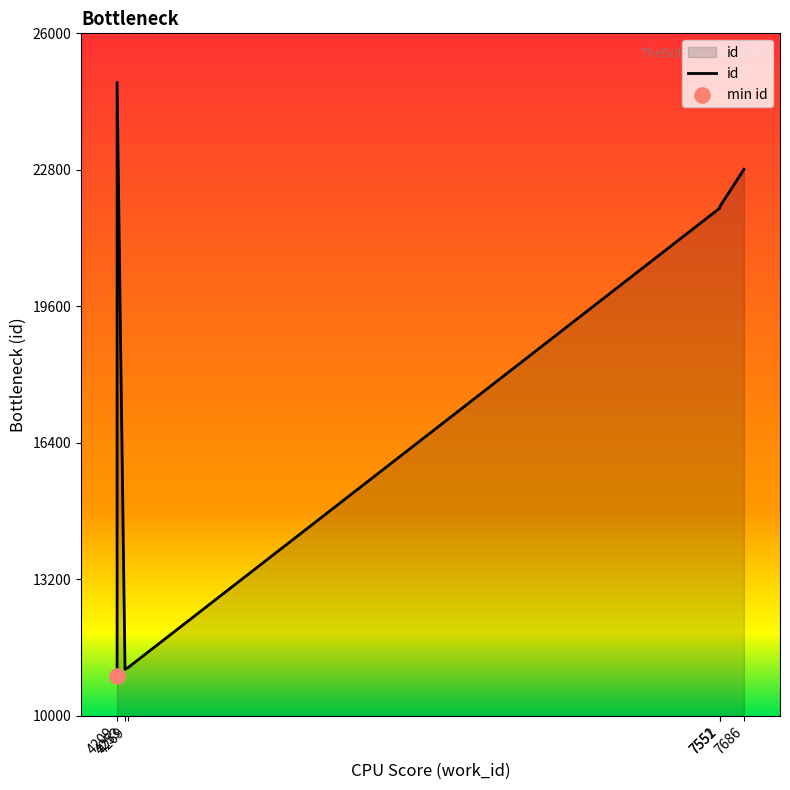

Between 7686 and 4269, which is larger?

7686